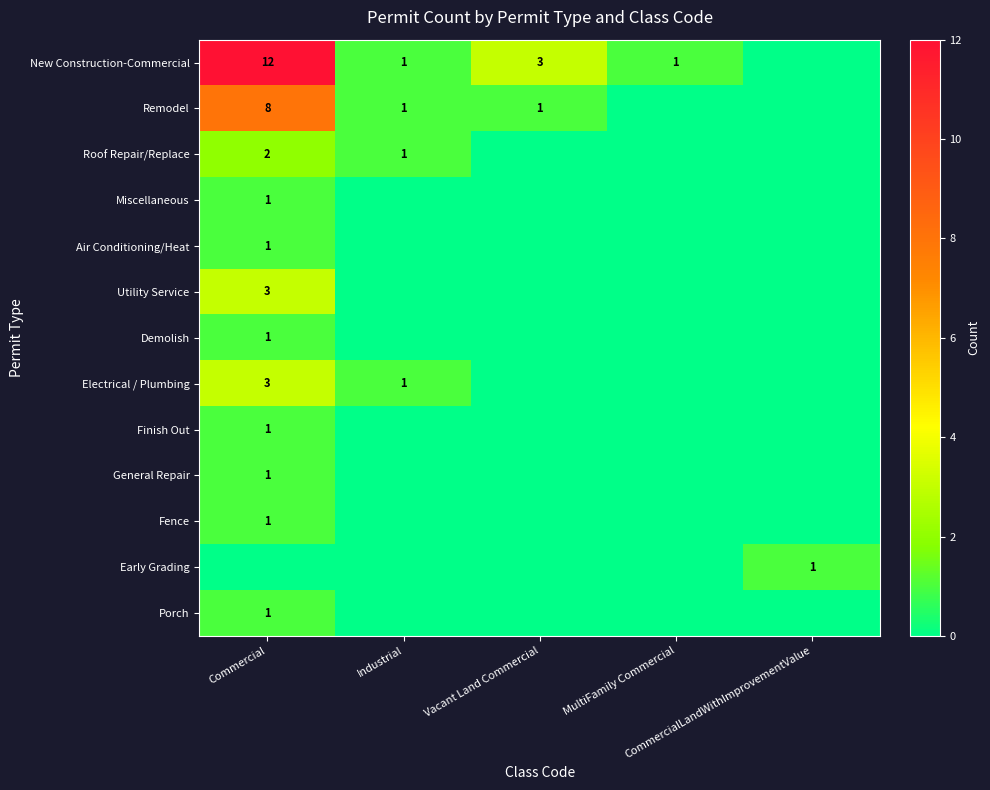

What is the spread (max minus min) of values at Vacant Land Commercial?

3